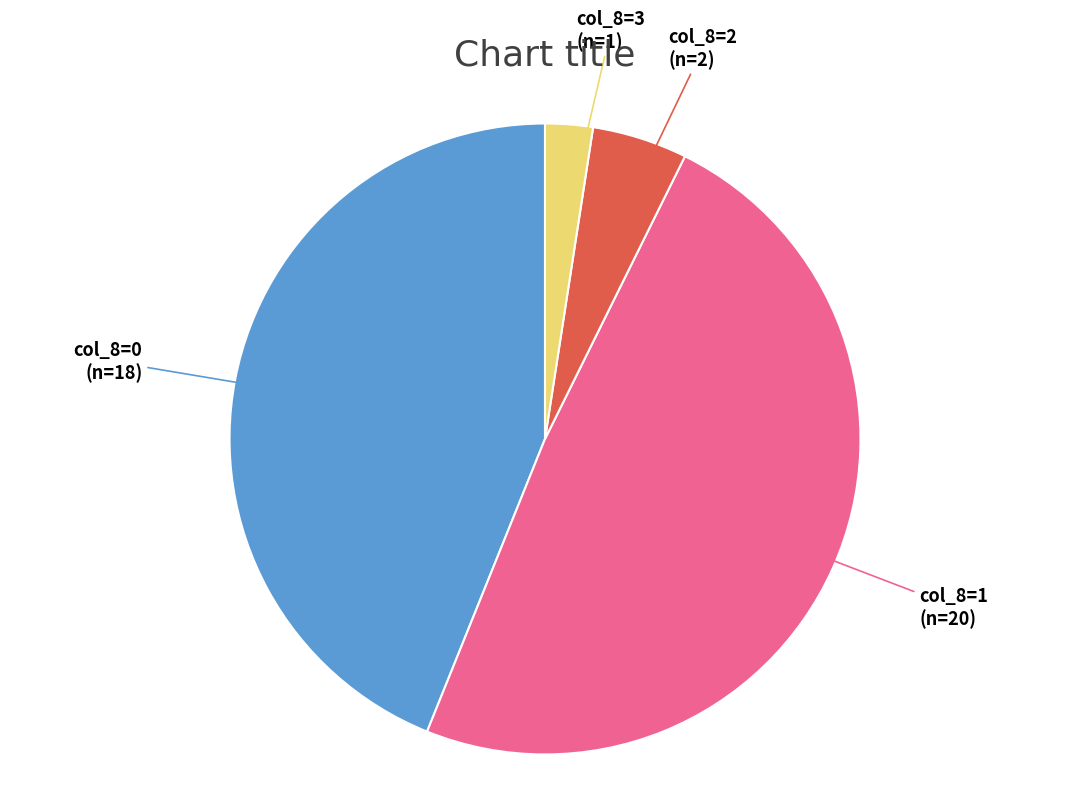

The col_8=0 slice represents 59% of the pie. True or false?

False